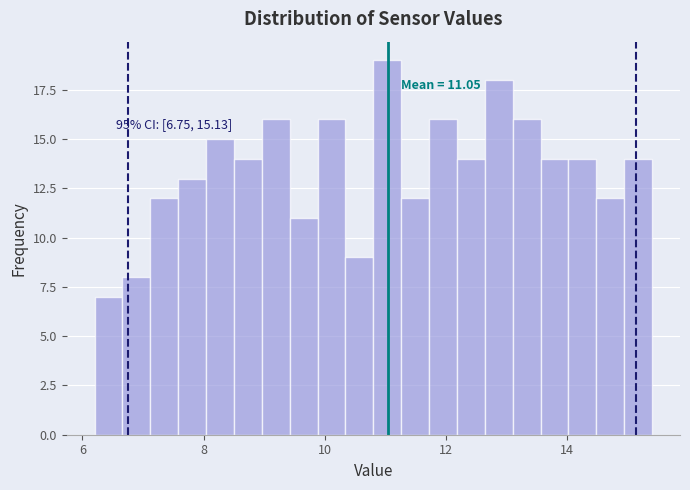

Around what value on the x-axis is the tallest bar? Give the approximate position of its centre, as read against the axis.

11.0